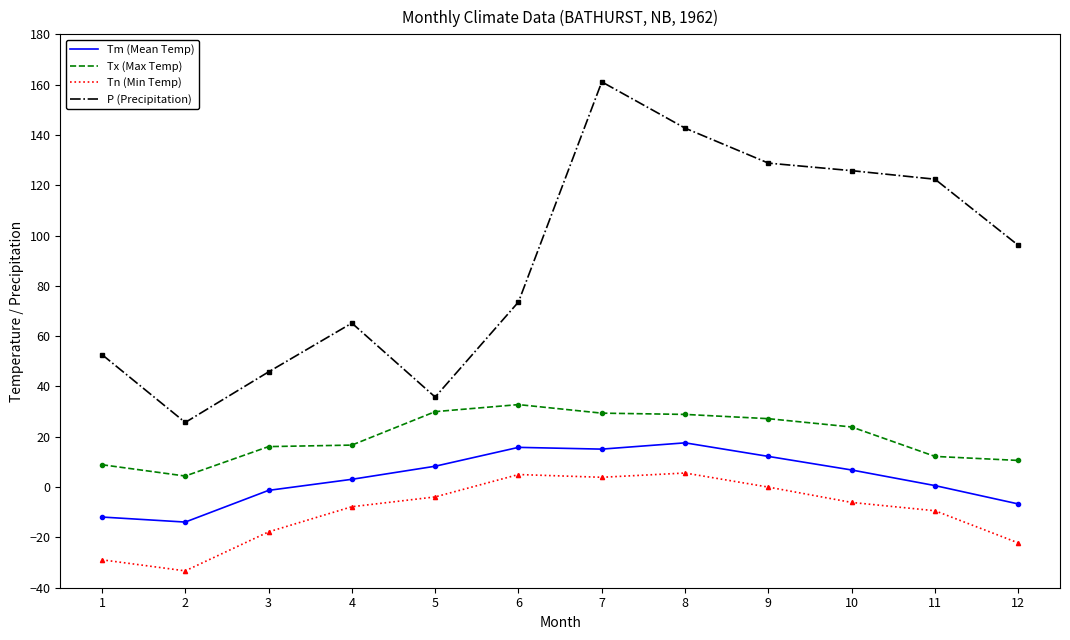

Does the chart have visible grid lines?

No